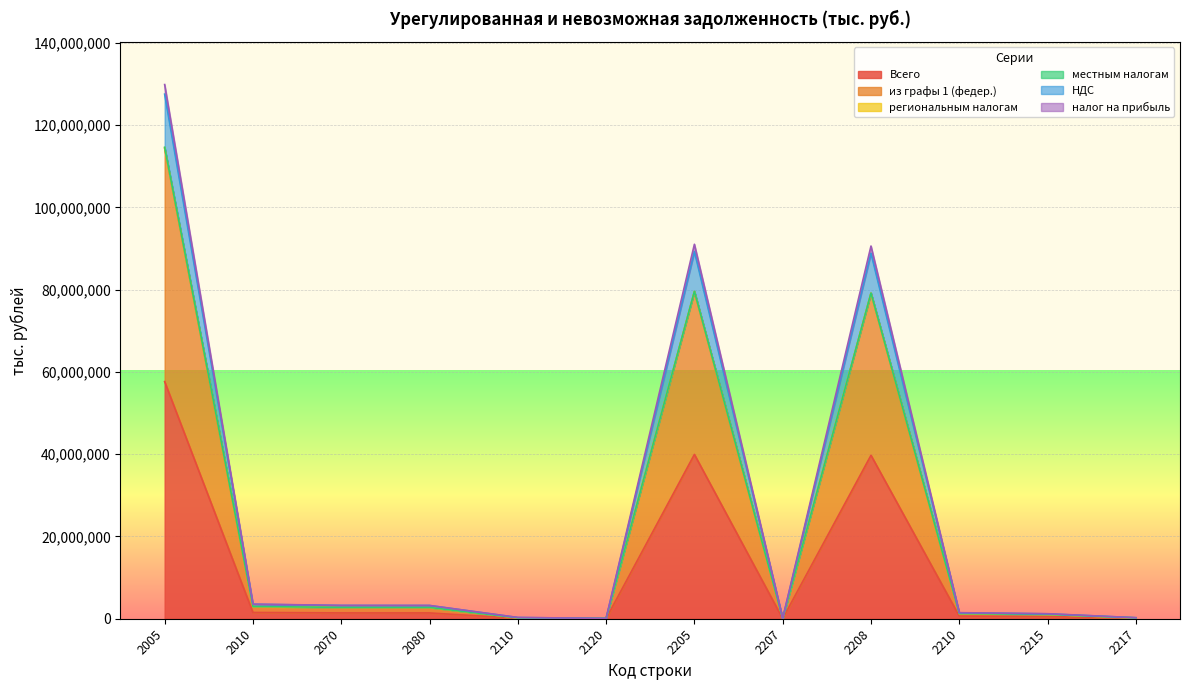

Which has a higher value, 2120 or 2005?

2005